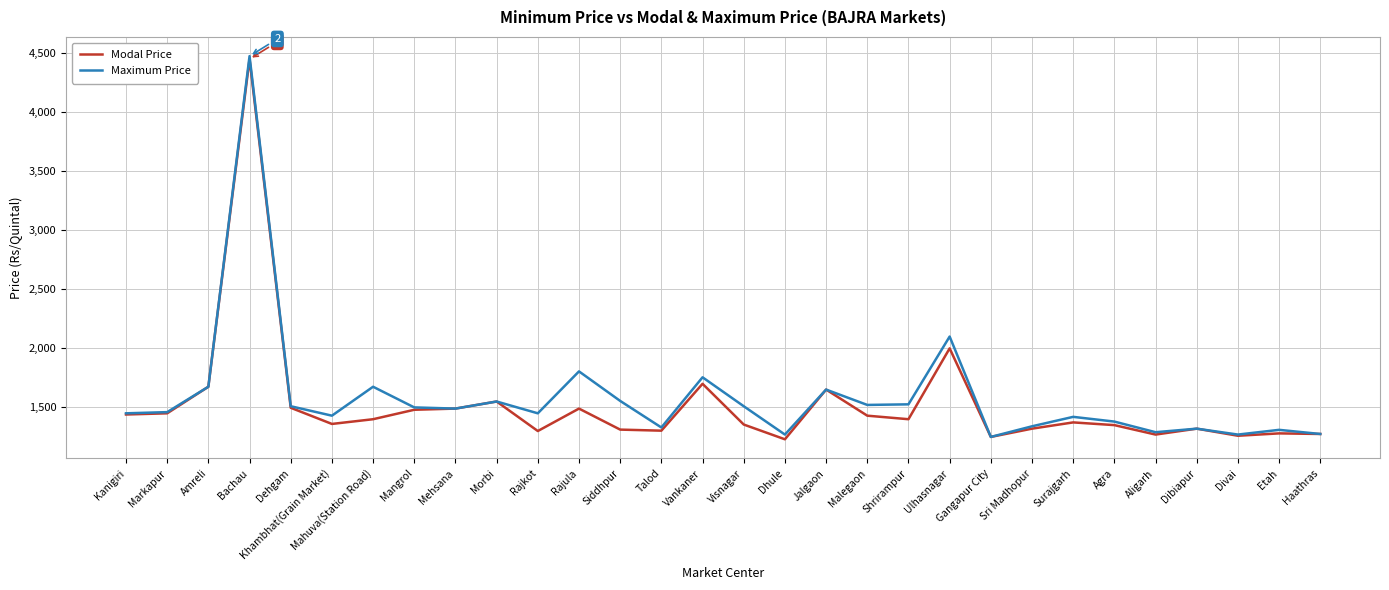

Where is the first local maximum for Maximum Price?

Bachau